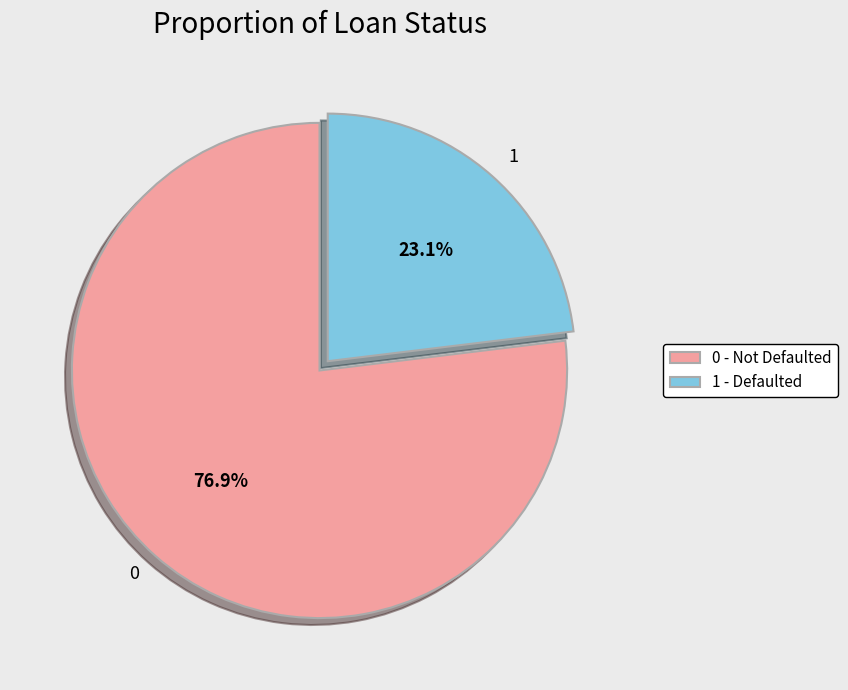

To the nearest percent, what portion does 0 represent?

77%